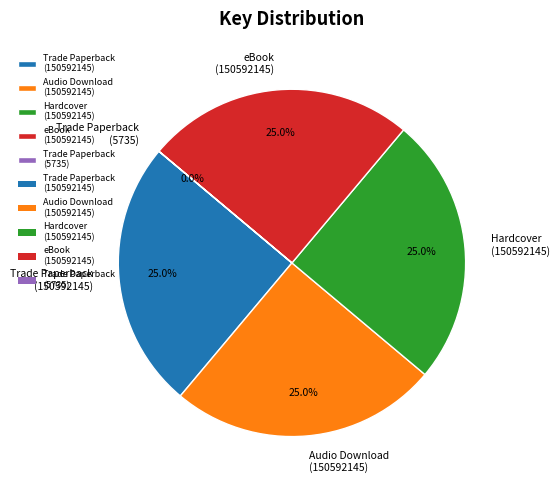

To the nearest percent, what is the difference between the largest and smallest slice percentages?

25%